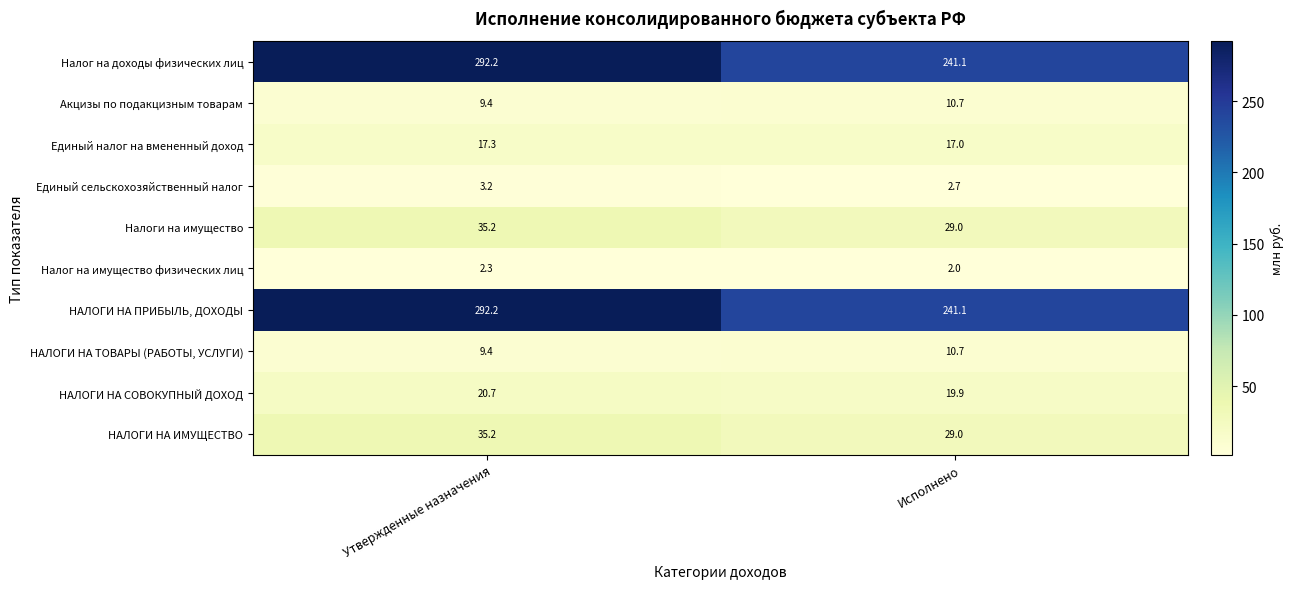

How many distinct data groups are displayed?

10